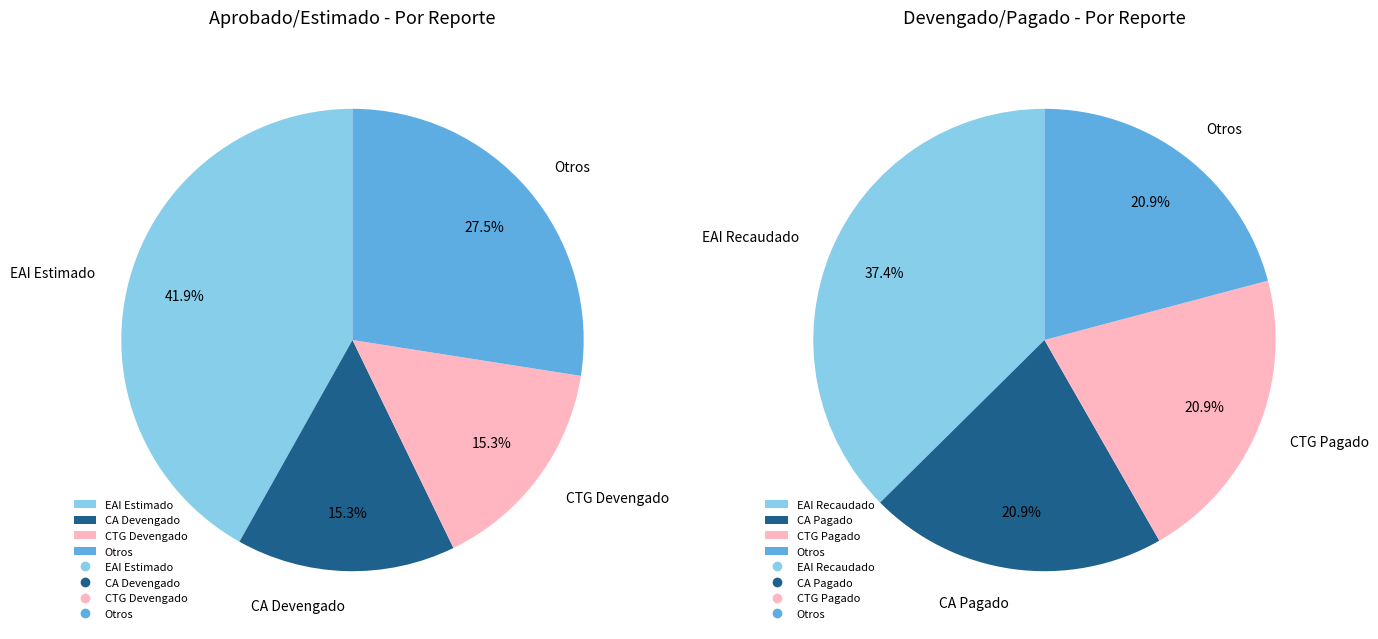

To the nearest percent, what is the average slice percentage?

25%